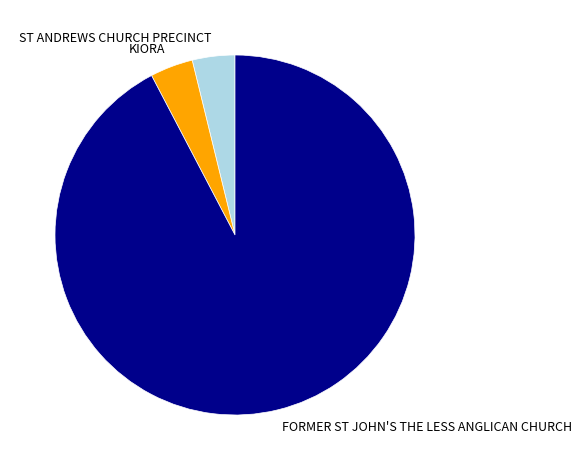

Which has a higher value, FORMER ST JOHN'S THE LESS ANGLICAN CHURCH or ST ANDREWS CHURCH PRECINCT?

FORMER ST JOHN'S THE LESS ANGLICAN CHURCH